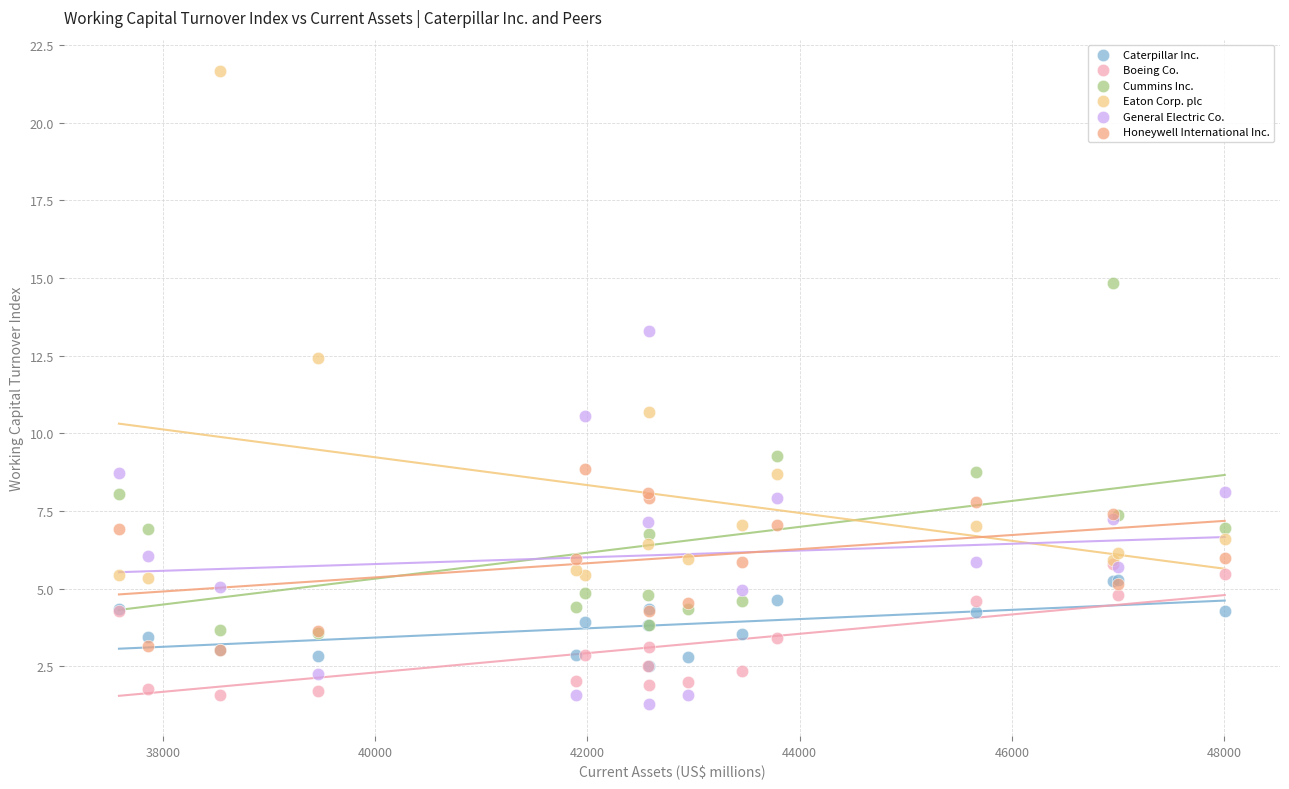

Which series reaches the maximum Y coordinate?

Eaton Corp. plc